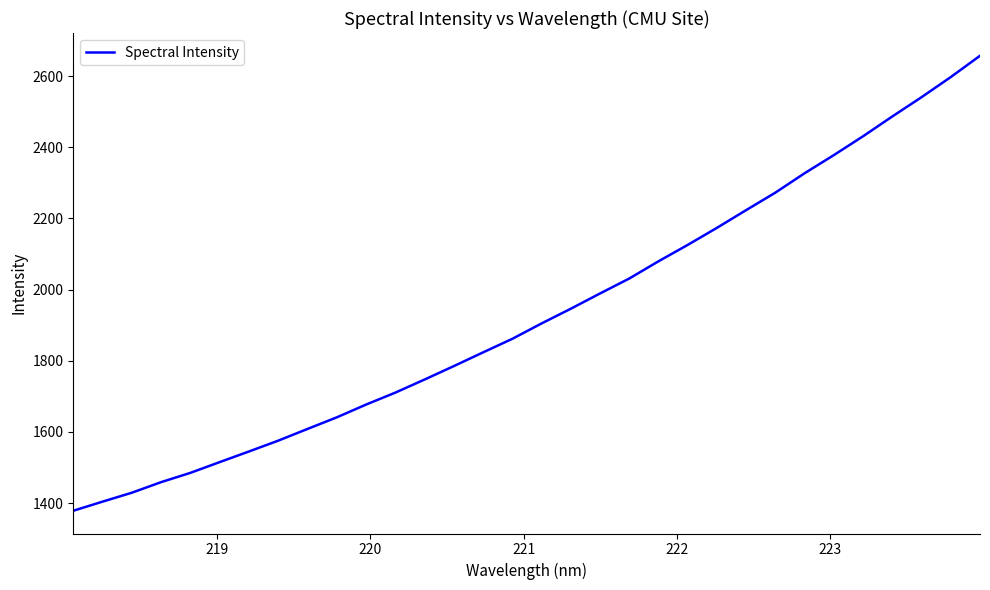

What is the average value?

1931.5